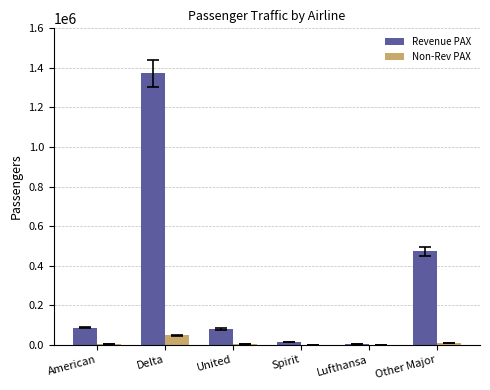

At which label is Revenue PAX closest to 687747?

Other Major